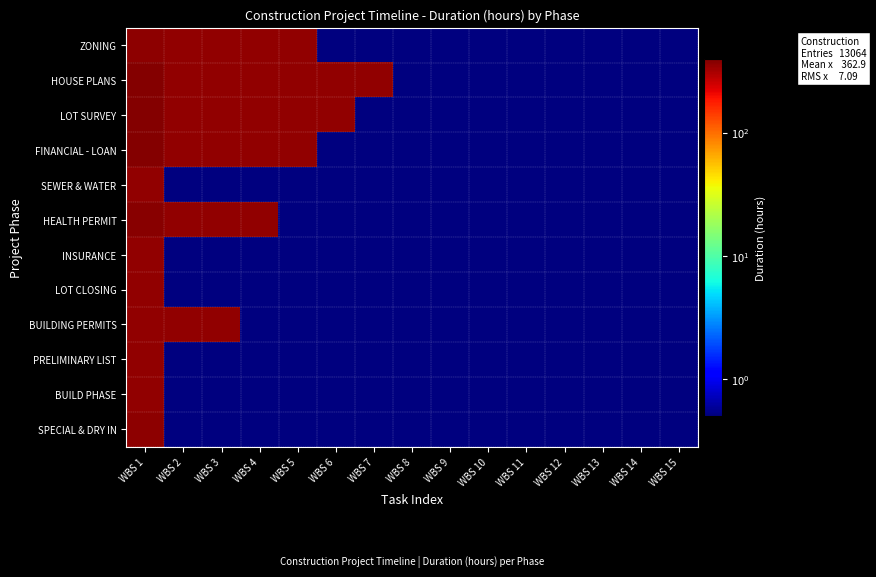

Reading left to right, list all the values displayed in this chart.

ZONING: WBS 1=368.0	WBS 2=360.0	WBS 3=360.0	WBS 4=360.0	WBS 5=360.0	WBS 6=0.5	WBS 7=0.5	WBS 8=0.5	WBS 9=0.5	WBS 10=0.5	WBS 11=0.5	WBS 12=0.5	WBS 13=0.5	WBS 14=0.5	WBS 15=0.5
HOUSE PLANS: WBS 1=384.0	WBS 2=360.0	WBS 3=360.0	WBS 4=360.0	WBS 5=360.0	WBS 6=360.0	WBS 7=360.0	WBS 8=0.5	WBS 9=0.5	WBS 10=0.5	WBS 11=0.5	WBS 12=0.5	WBS 13=0.5	WBS 14=0.5	WBS 15=0.5
LOT SURVEY: WBS 1=384.0	WBS 2=360.0	WBS 3=360.0	WBS 4=360.0	WBS 5=360.0	WBS 6=360.0	WBS 7=0.5	WBS 8=0.5	WBS 9=0.5	WBS 10=0.5	WBS 11=0.5	WBS 12=0.5	WBS 13=0.5	WBS 14=0.5	WBS 15=0.5
FINANCIAL - LOAN: WBS 1=384.0	WBS 2=360.0	WBS 3=360.0	WBS 4=360.0	WBS 5=360.0	WBS 6=0.5	WBS 7=0.5	WBS 8=0.5	WBS 9=0.5	WBS 10=0.5	WBS 11=0.5	WBS 12=0.5	WBS 13=0.5	WBS 14=0.5	WBS 15=0.5
SEWER & WATER: WBS 1=360.0	WBS 2=0.5	WBS 3=0.5	WBS 4=0.5	WBS 5=0.5	WBS 6=0.5	WBS 7=0.5	WBS 8=0.5	WBS 9=0.5	WBS 10=0.5	WBS 11=0.5	WBS 12=0.5	WBS 13=0.5	WBS 14=0.5	WBS 15=0.5
HEALTH PERMIT: WBS 1=376.0	WBS 2=360.0	WBS 3=360.0	WBS 4=360.0	WBS 5=0.5	WBS 6=0.5	WBS 7=0.5	WBS 8=0.5	WBS 9=0.5	WBS 10=0.5	WBS 11=0.5	WBS 12=0.5	WBS 13=0.5	WBS 14=0.5	WBS 15=0.5
INSURANCE: WBS 1=360.0	WBS 2=0.5	WBS 3=0.5	WBS 4=0.5	WBS 5=0.5	WBS 6=0.5	WBS 7=0.5	WBS 8=0.5	WBS 9=0.5	WBS 10=0.5	WBS 11=0.5	WBS 12=0.5	WBS 13=0.5	WBS 14=0.5	WBS 15=0.5
LOT CLOSING: WBS 1=360.0	WBS 2=0.5	WBS 3=0.5	WBS 4=0.5	WBS 5=0.5	WBS 6=0.5	WBS 7=0.5	WBS 8=0.5	WBS 9=0.5	WBS 10=0.5	WBS 11=0.5	WBS 12=0.5	WBS 13=0.5	WBS 14=0.5	WBS 15=0.5
BUILDING PERMITS: WBS 1=360.0	WBS 2=360.0	WBS 3=360.0	WBS 4=0.5	WBS 5=0.5	WBS 6=0.5	WBS 7=0.5	WBS 8=0.5	WBS 9=0.5	WBS 10=0.5	WBS 11=0.5	WBS 12=0.5	WBS 13=0.5	WBS 14=0.5	WBS 15=0.5
PRELIMINARY LIST: WBS 1=360.0	WBS 2=0.5	WBS 3=0.5	WBS 4=0.5	WBS 5=0.5	WBS 6=0.5	WBS 7=0.5	WBS 8=0.5	WBS 9=0.5	WBS 10=0.5	WBS 11=0.5	WBS 12=0.5	WBS 13=0.5	WBS 14=0.5	WBS 15=0.5
BUILD PHASE: WBS 1=360.0	WBS 2=0.5	WBS 3=0.5	WBS 4=0.5	WBS 5=0.5	WBS 6=0.5	WBS 7=0.5	WBS 8=0.5	WBS 9=0.5	WBS 10=0.5	WBS 11=0.5	WBS 12=0.5	WBS 13=0.5	WBS 14=0.5	WBS 15=0.5
SPECIAL & DRY IN: WBS 1=368.0	WBS 2=0.5	WBS 3=0.5	WBS 4=0.5	WBS 5=0.5	WBS 6=0.5	WBS 7=0.5	WBS 8=0.5	WBS 9=0.5	WBS 10=0.5	WBS 11=0.5	WBS 12=0.5	WBS 13=0.5	WBS 14=0.5	WBS 15=0.5